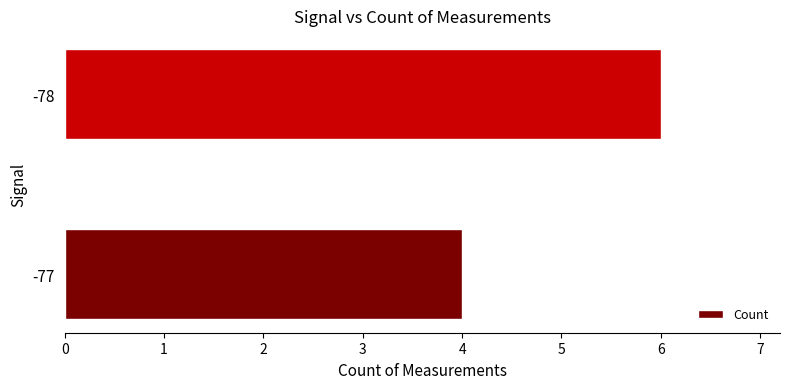

The chart shows a value of 10 at -78. True or false?

False